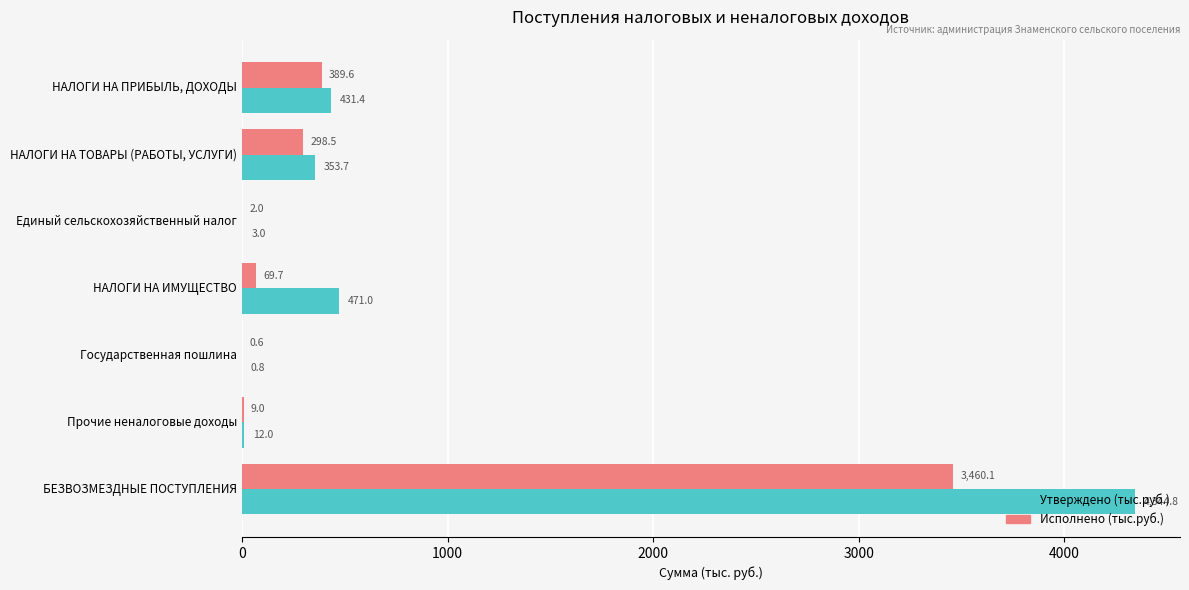

Which series changed the most between НАЛОГИ НА ПРИБЫЛЬ, ДОХОДЫ and БЕЗВОЗМЕЗДНЫЕ ПОСТУПЛЕНИЯ?

Утверждено (тыс.руб.)